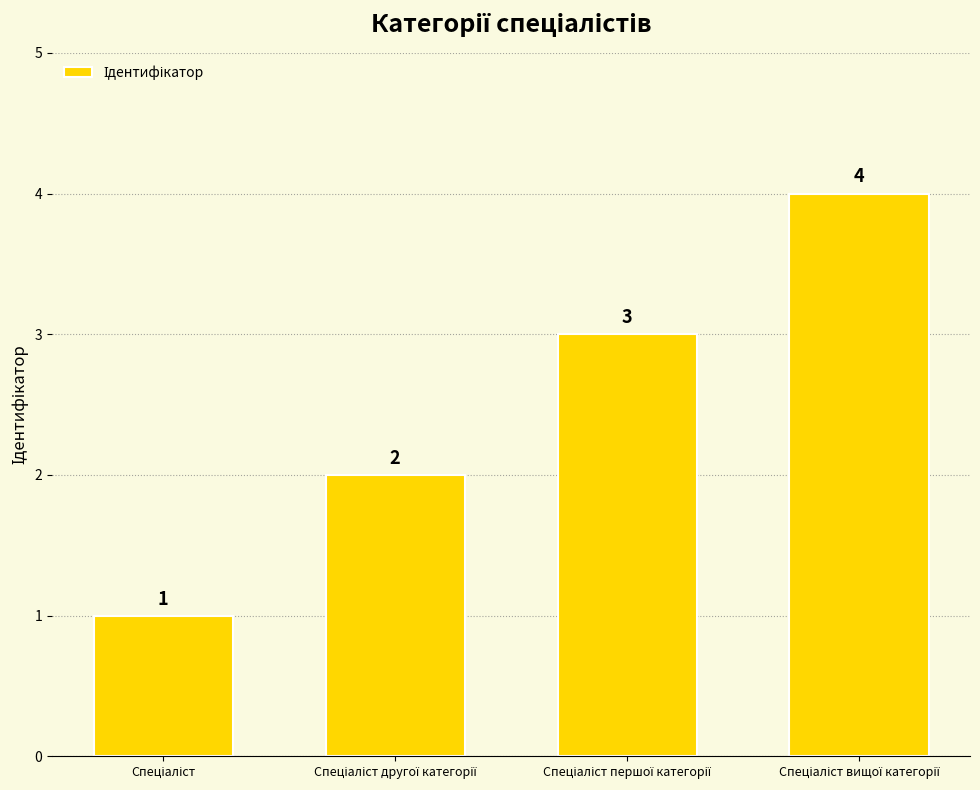

What is the value of the 1st bar from the left?

1